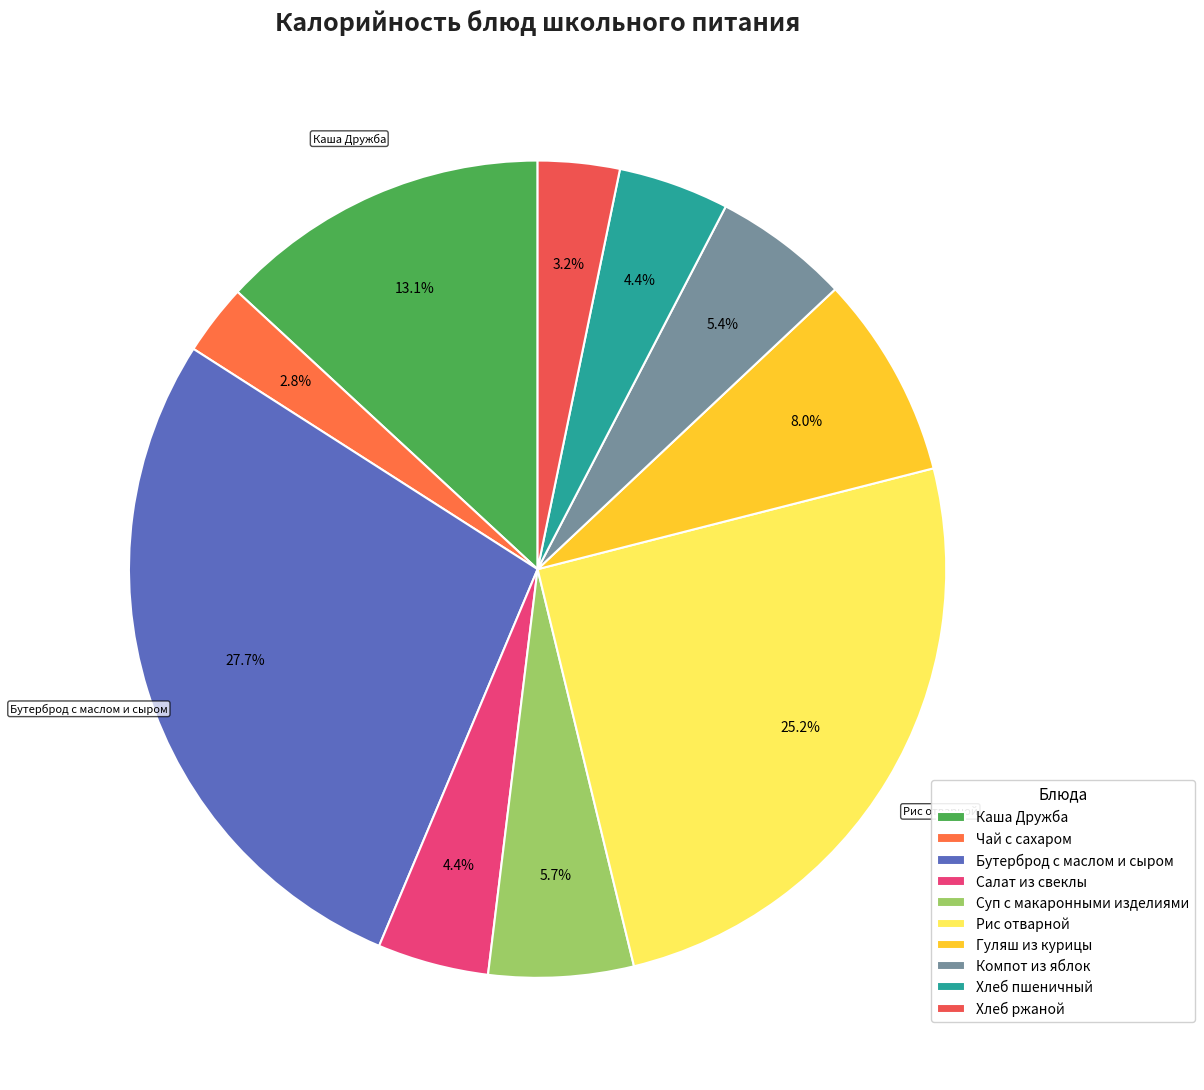

Between Хлеб пшеничный and Суп с макаронными изделиями, which is larger?

Суп с макаронными изделиями